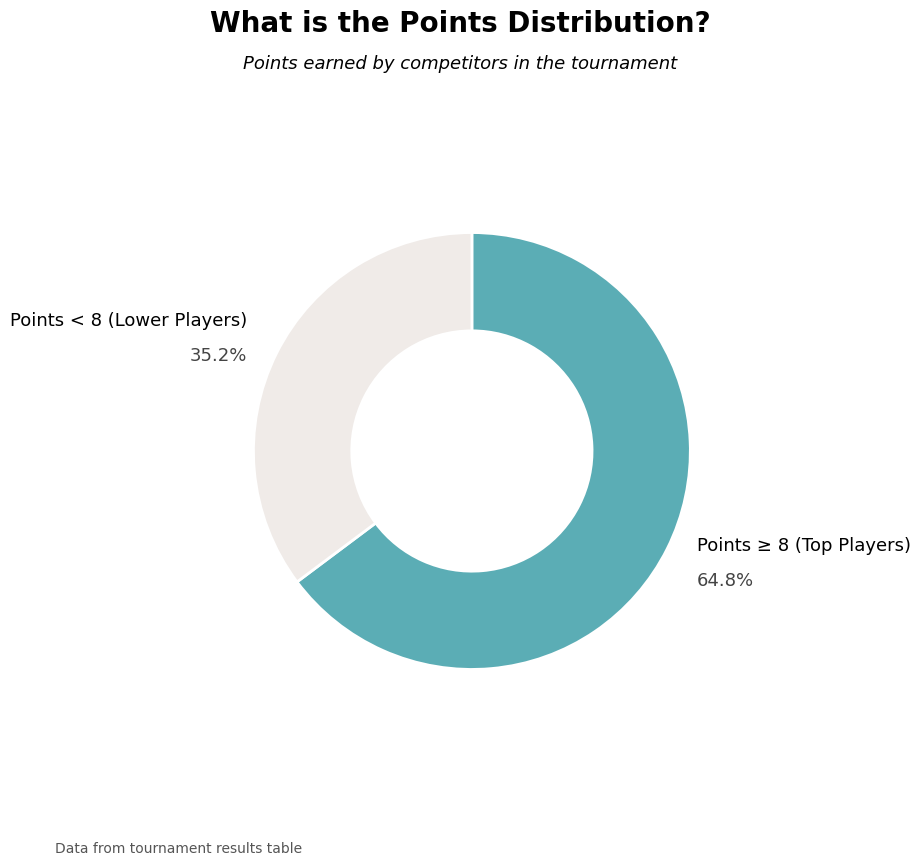

Is there any slice that represents more than half of the pie?

Yes